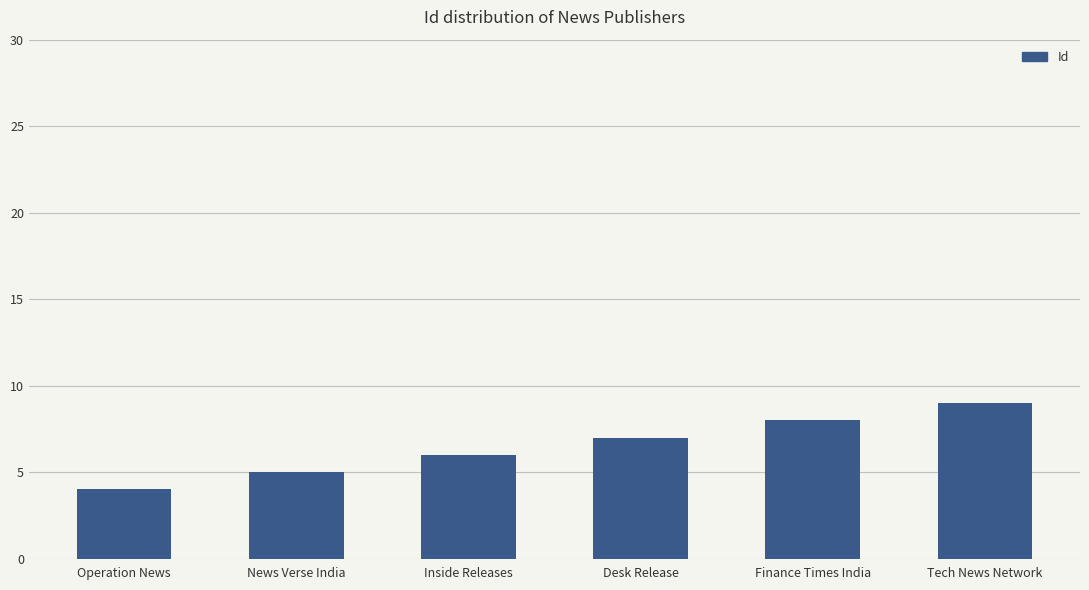

What is the ratio of the value at Desk Release to the value at Tech News Network?

0.8